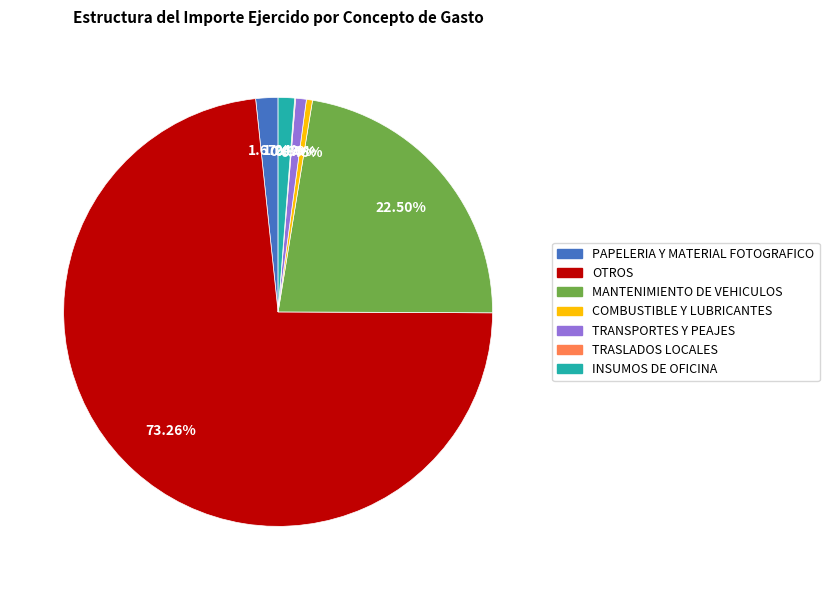

Which slice is the largest?

OTROS